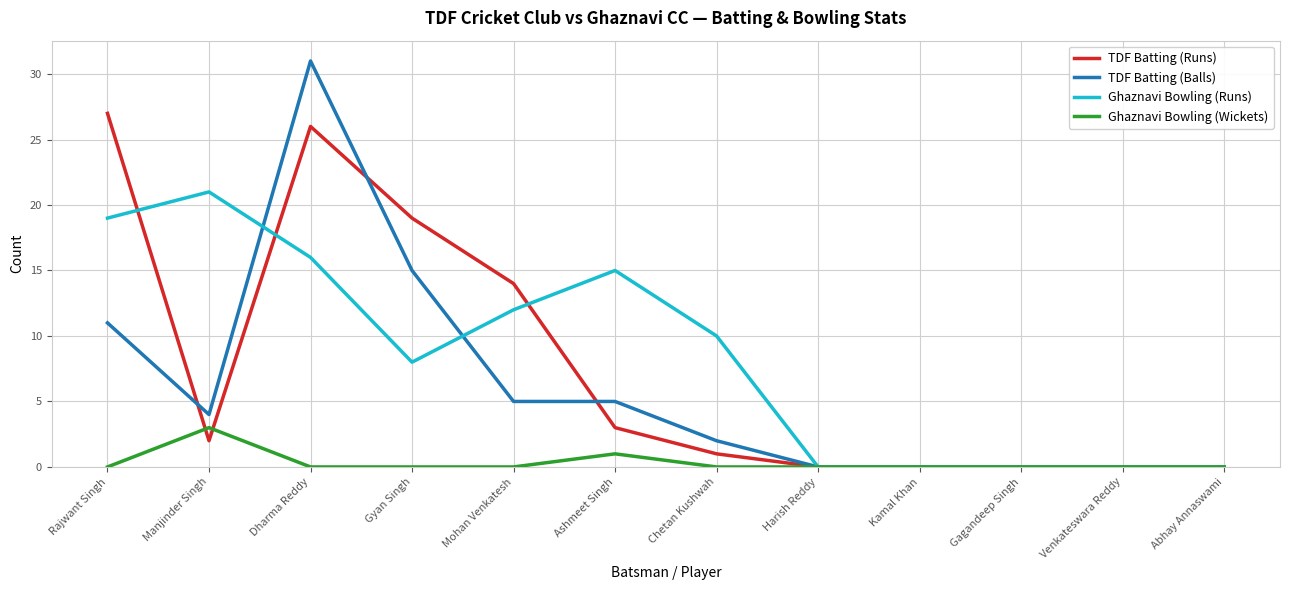

What is the maximum value shown in the chart?

31